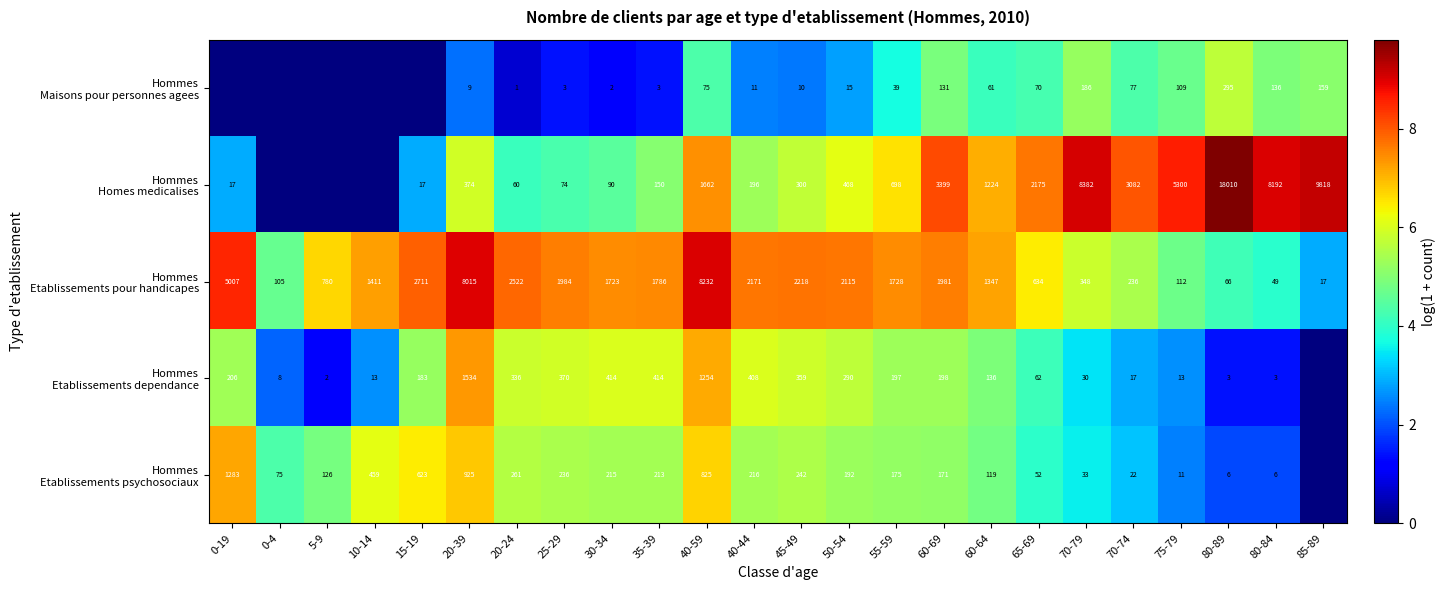

What is the spread (max minus min) of values at 80-89?

18007